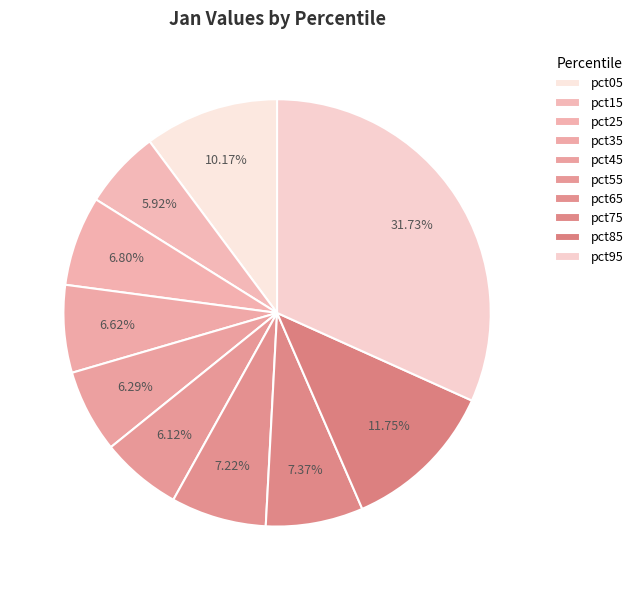

Is there any slice that represents more than half of the pie?

No